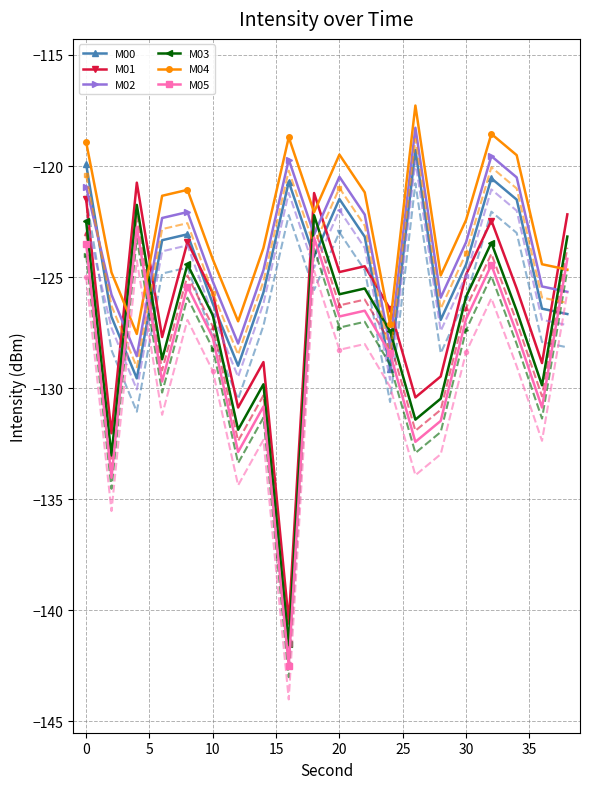

What is the maximum value shown in the chart?

-117.3